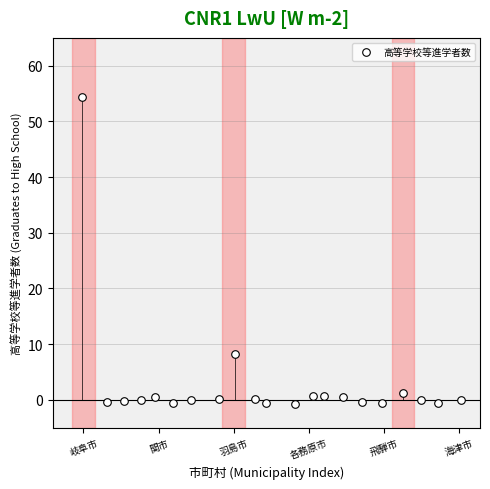

What is the range of Y values (max minus min)?

55.1